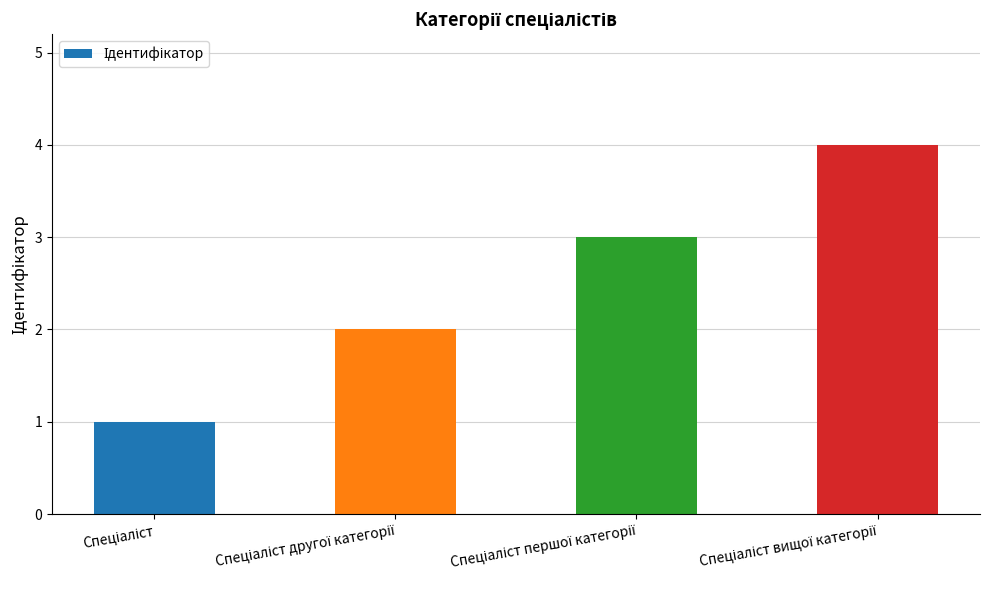

What is the sum of all values?

10